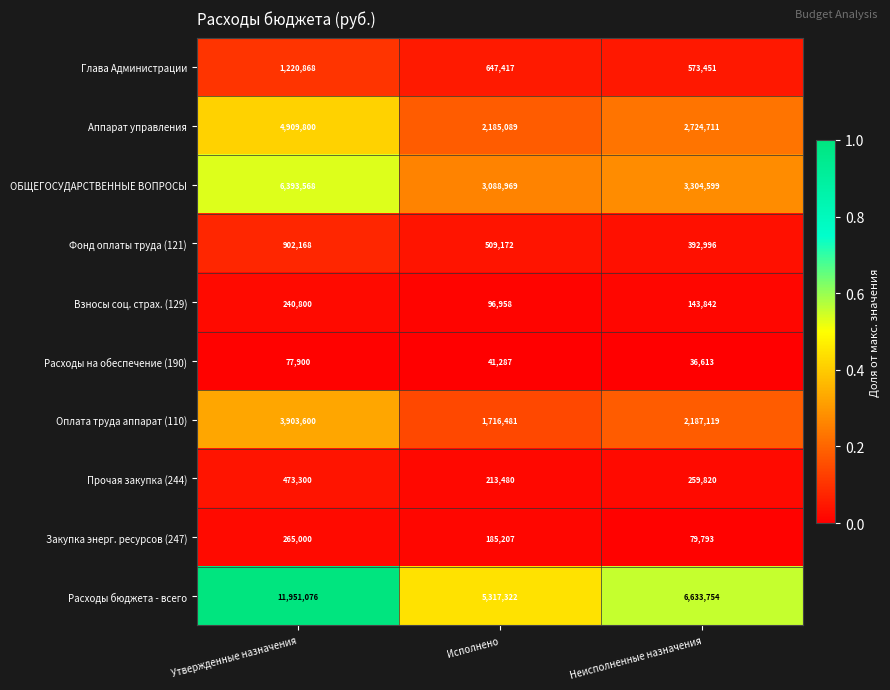

Which series has the largest total across all categories?

Расходы бюджета - всего